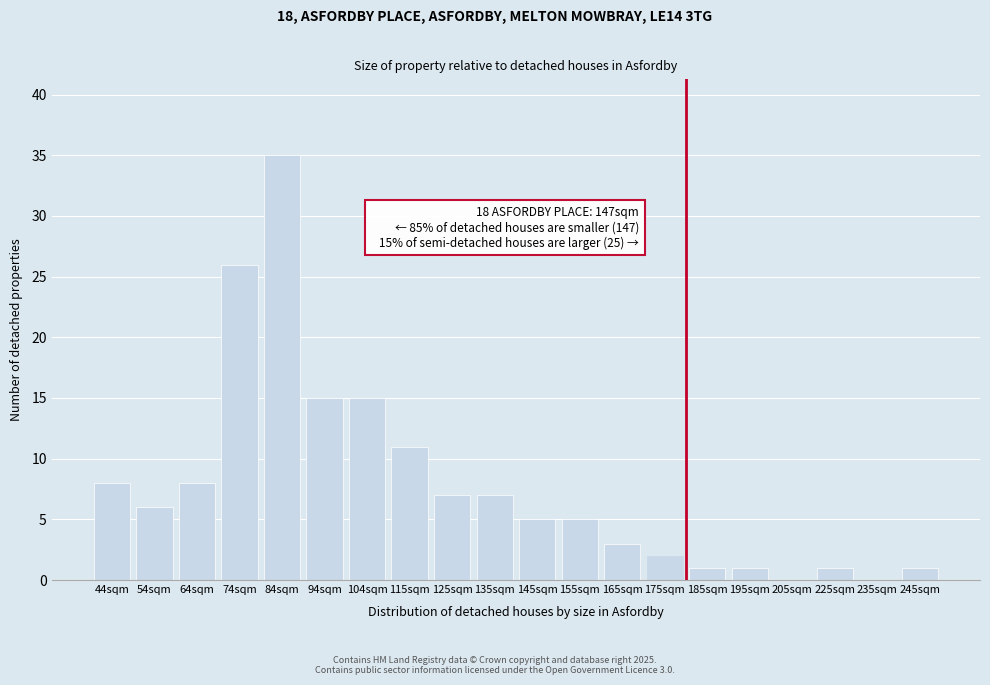

Reading right to left, transcribe all the data shown in this chart.

245sqm=1	235sqm=0	225sqm=1	205sqm=0	195sqm=1	185sqm=1	175sqm=2	165sqm=3	155sqm=5	145sqm=5	135sqm=7	125sqm=7	115sqm=11	104sqm=15	94sqm=15	84sqm=35	74sqm=26	64sqm=8	54sqm=6	44sqm=8